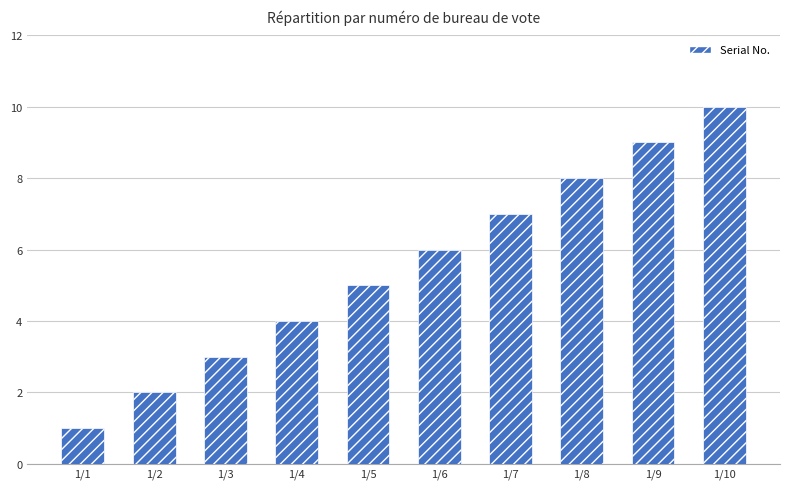

Approximately how many times larger is the value at 1/6 compared to 1/9?

0.7